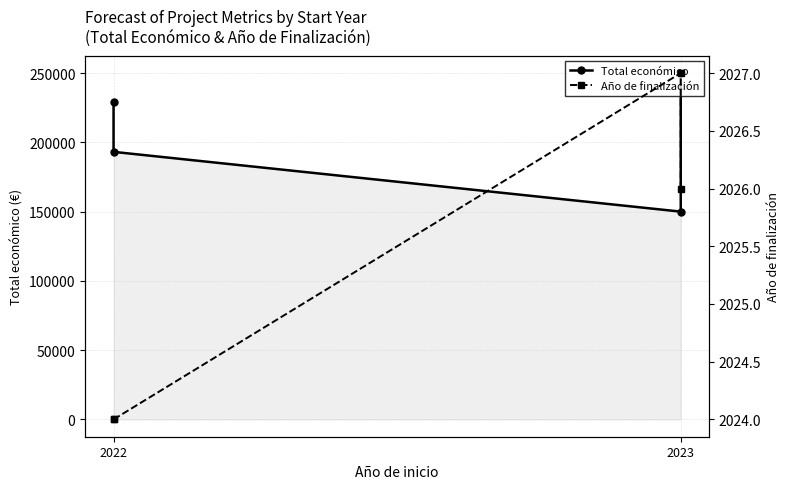

What are all the series names shown in the legend?

Total económico, Año de finalización